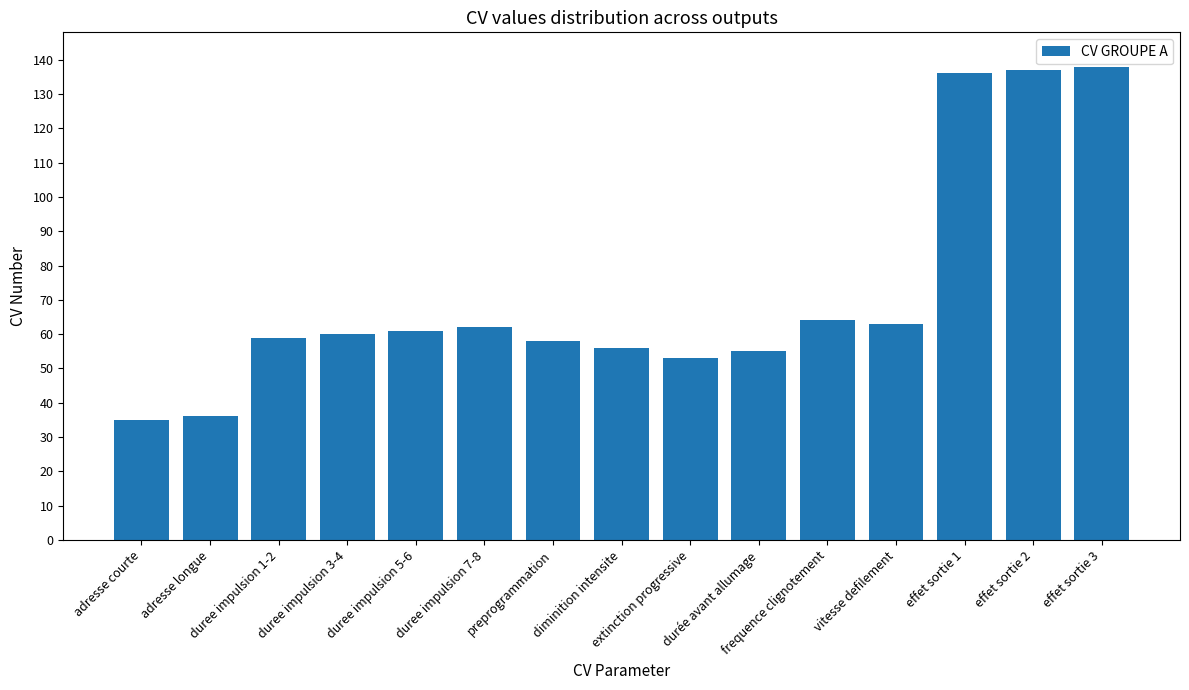

What is the maximum value shown in the chart?

138